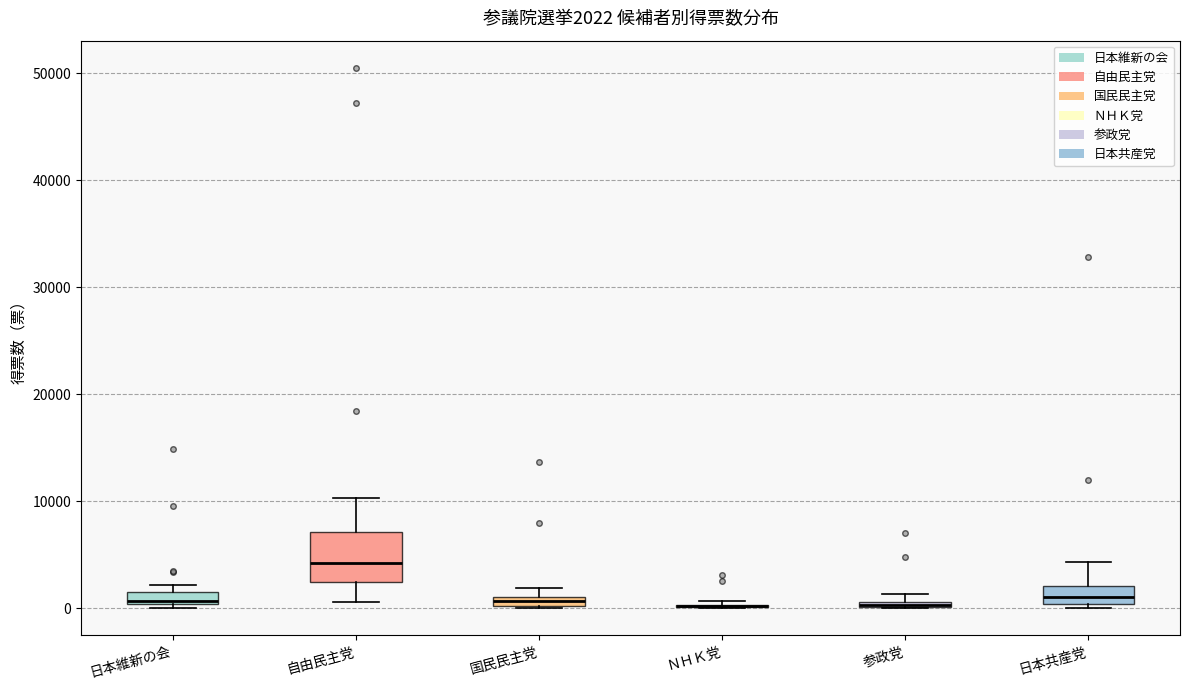

Which box is the tallest, from its lower edge to its upper edge?

自由民主党